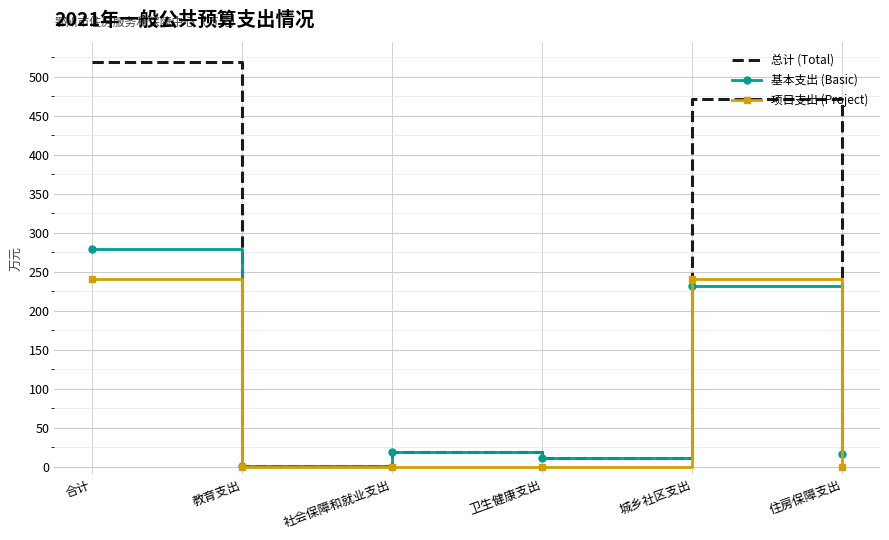

What is the total value across all series at 城乡社区支出?

943.0